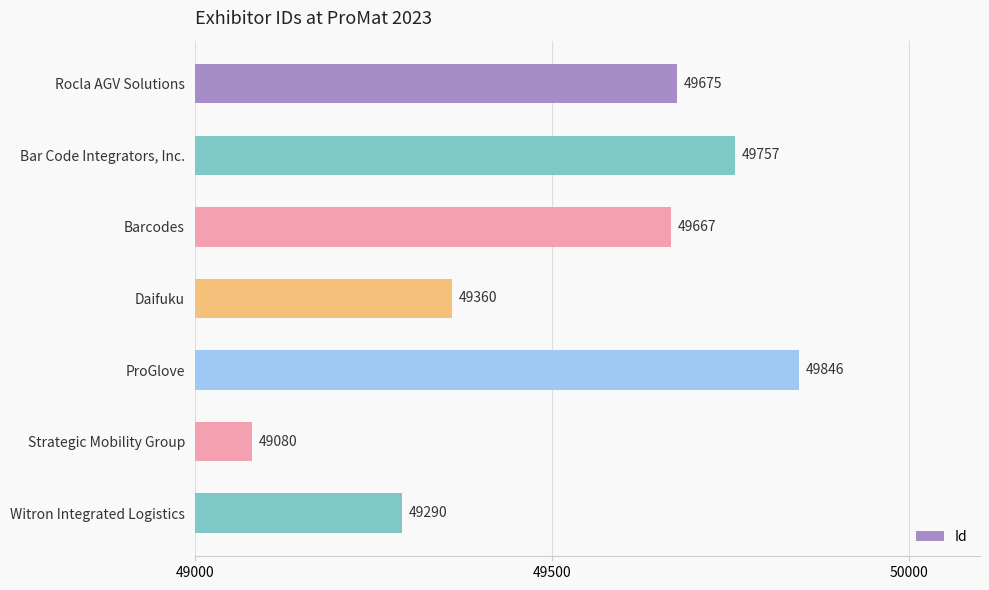

Reading top to bottom, extract all data points from this chart.

49675	49757	49667	49360	49846	49080	49290